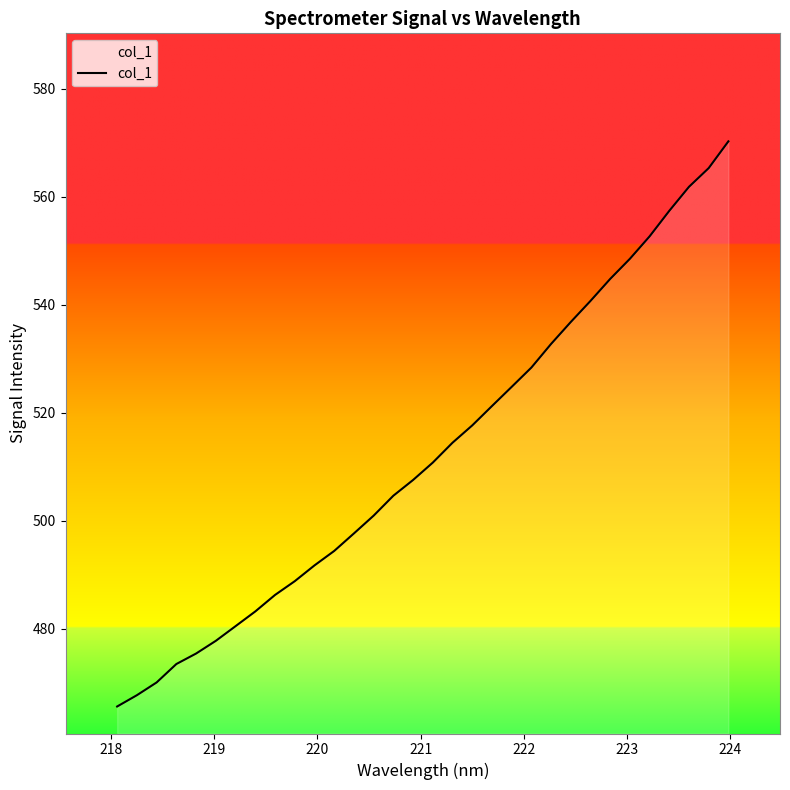

What is the maximum value shown in the chart?

570.3